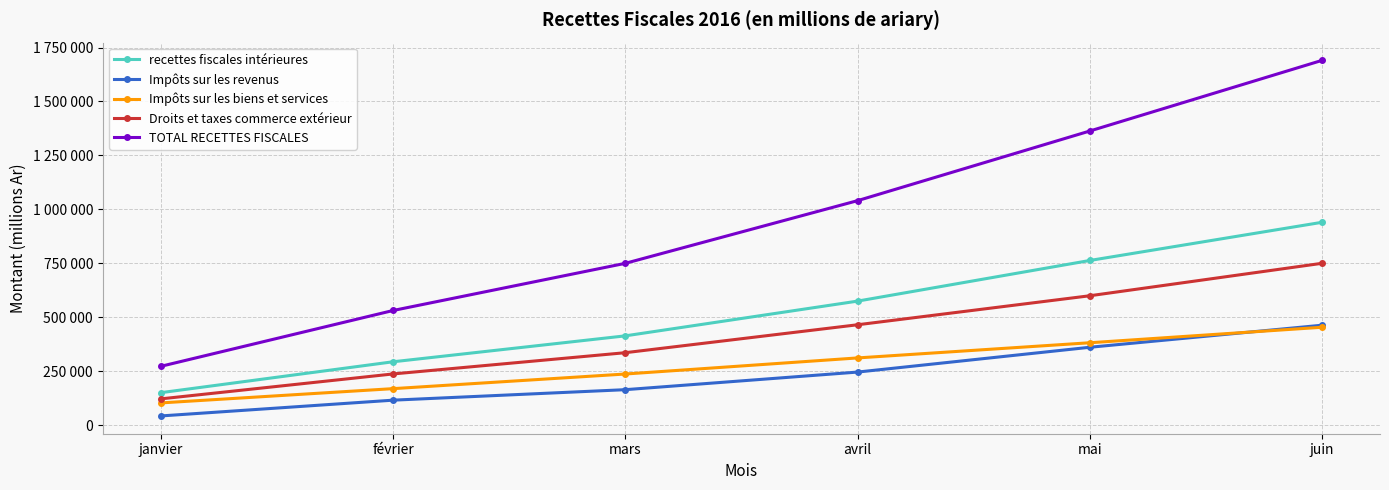

What is the minimum value for Droits et taxes commerce extérieur?

122106.1